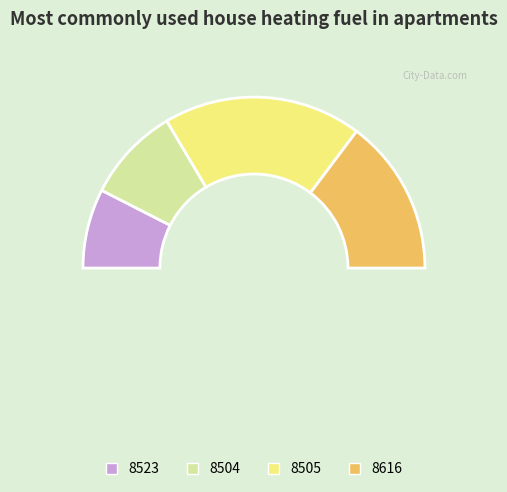

Is it true that 8523 is 15% of the pie?

True